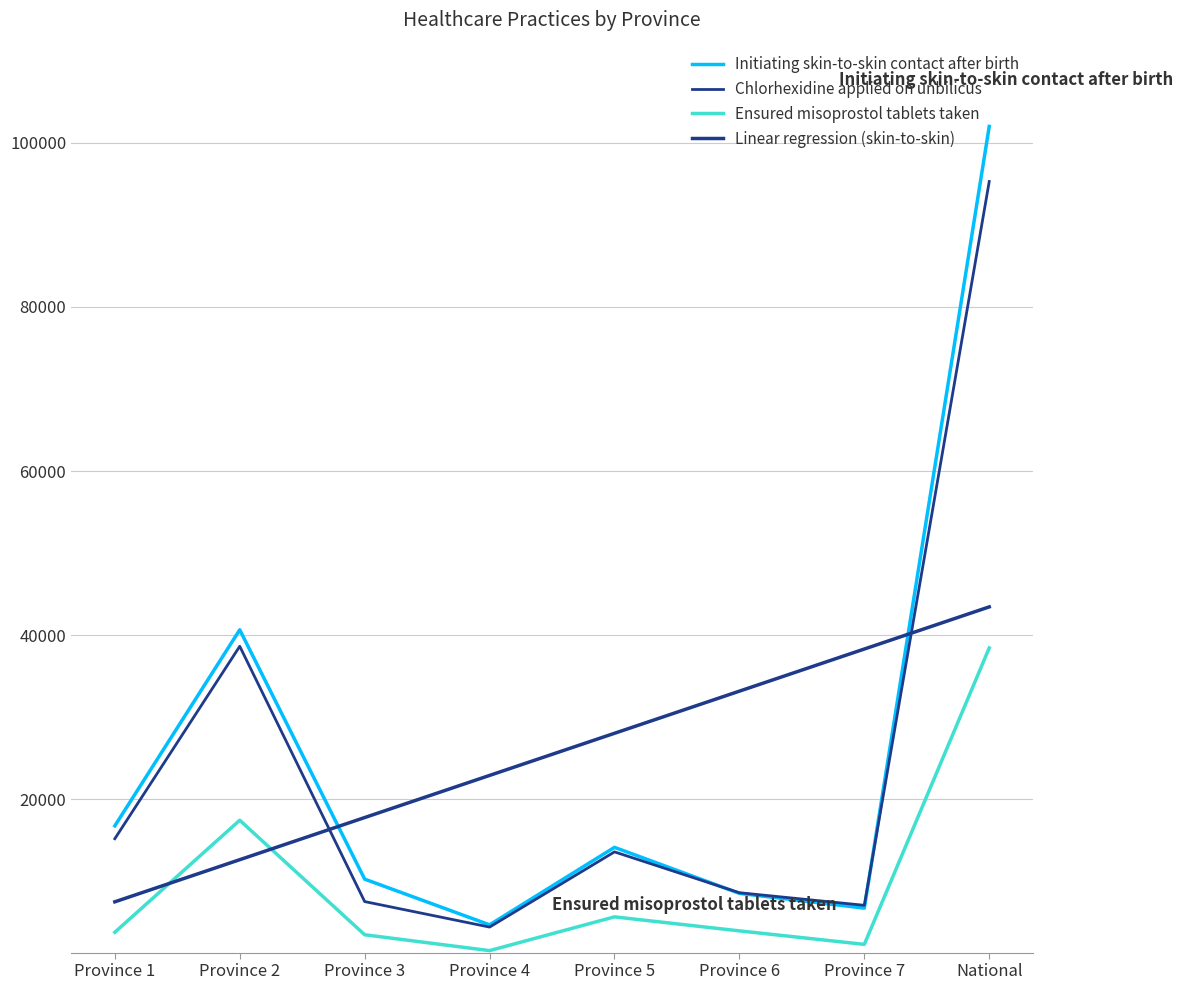

In Initiating skin-to-skin contact after birth, how many points are higher than both neighbors (excluding endpoints)?

2